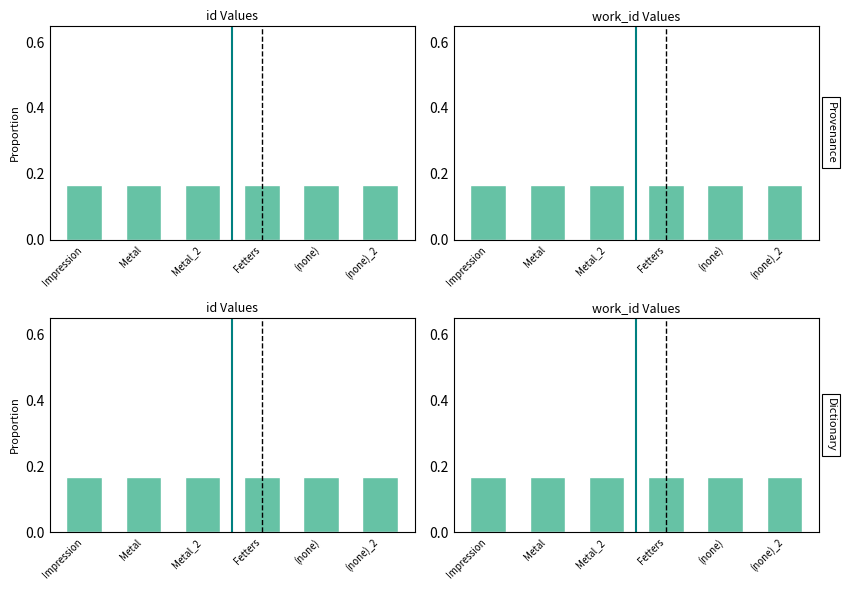

At which category does the chart reach its minimum across all series?

Impression